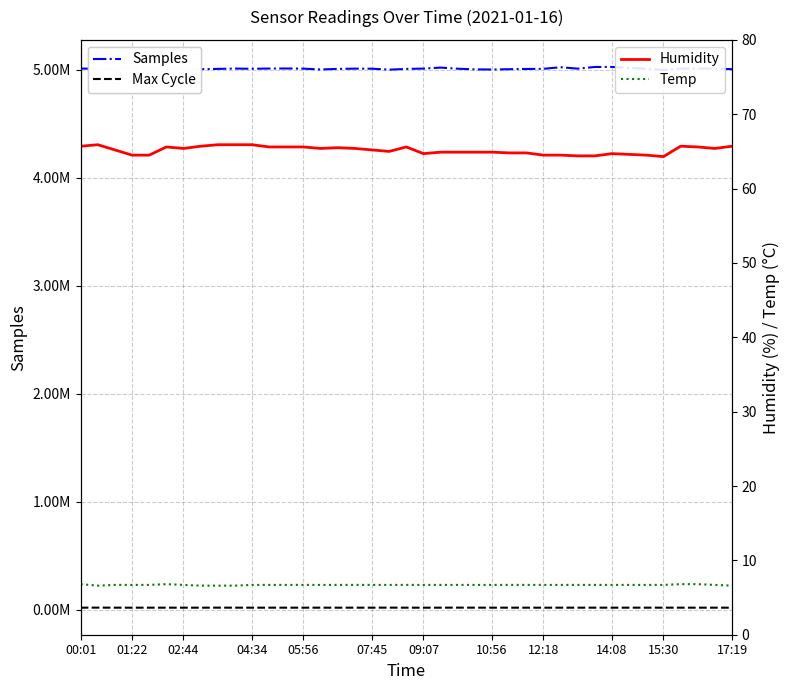

At which label does Humidity first exceed 65?

00:01